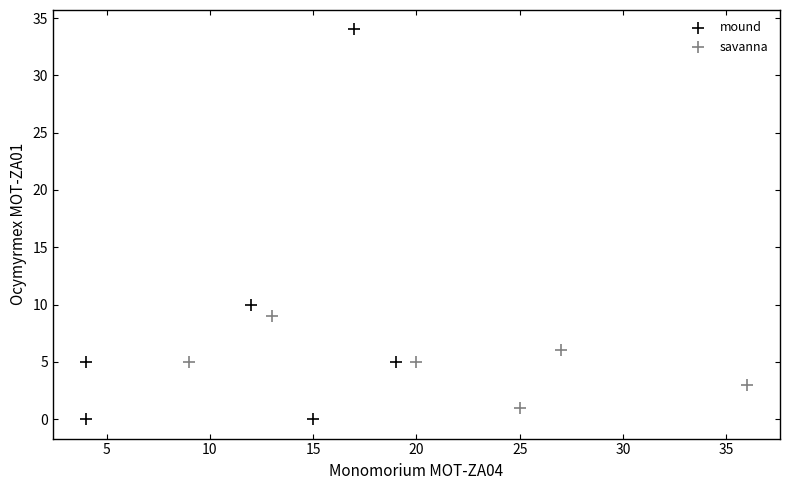

Which series contains the lowest Y value?

mound